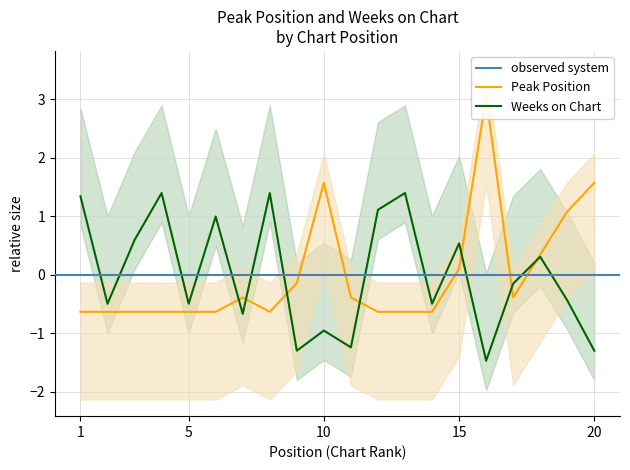

What is the difference between the highest and lowest values at 4?

2.0